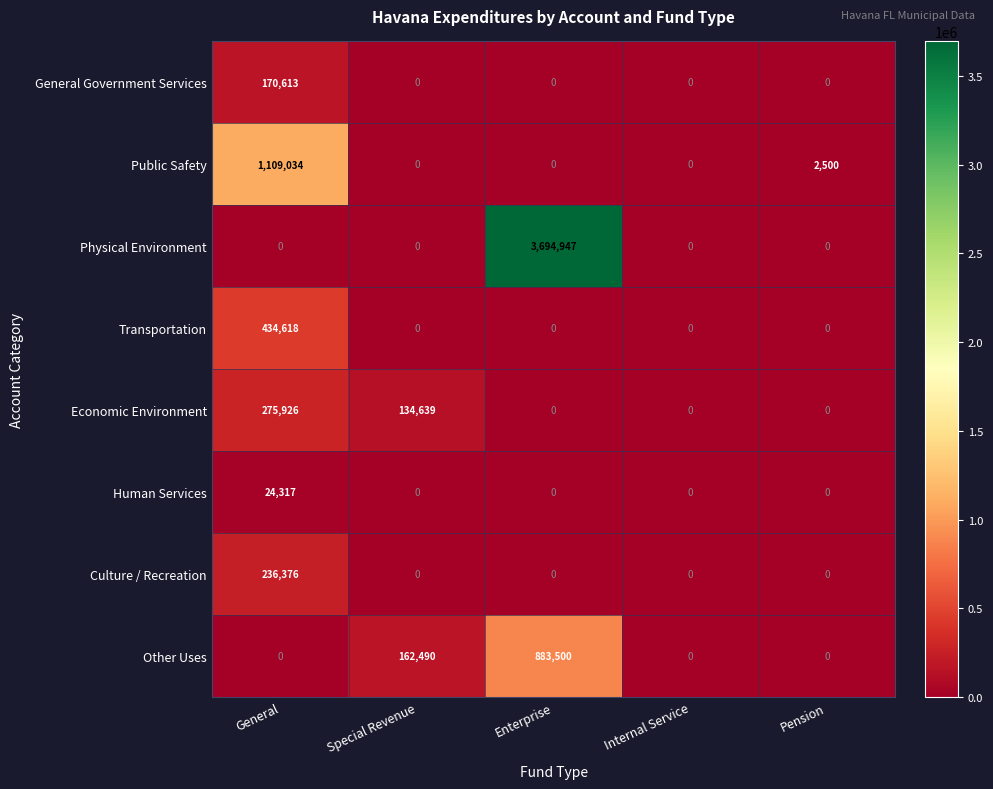

Between General and Special Revenue, which series saw the biggest shift?

Public Safety